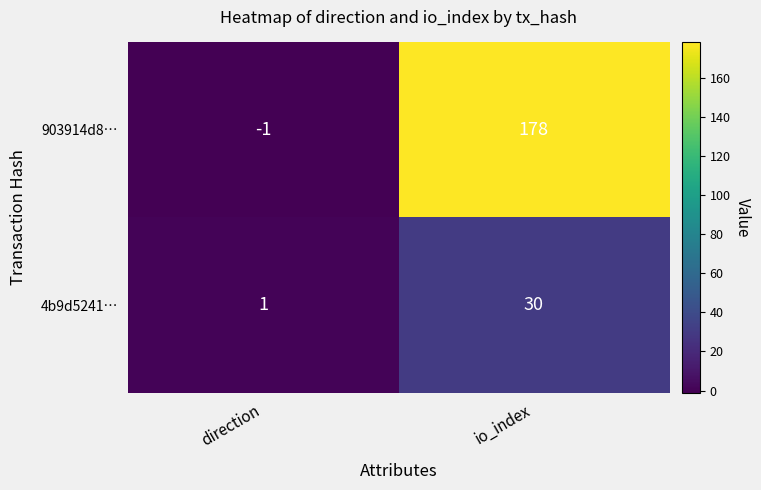

Reading left to right, list all the values displayed in this chart.

903914d8…: -1	178
4b9d5241…: 1	30